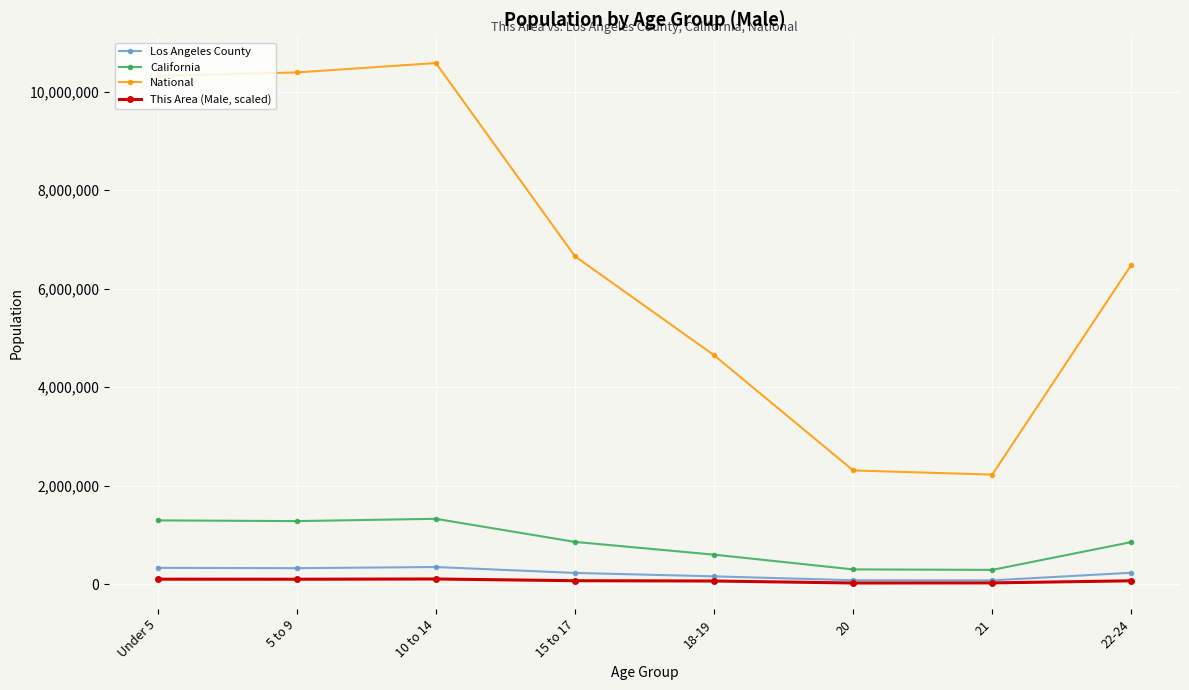

At which category does the chart reach its peak across all series?

10 to 14